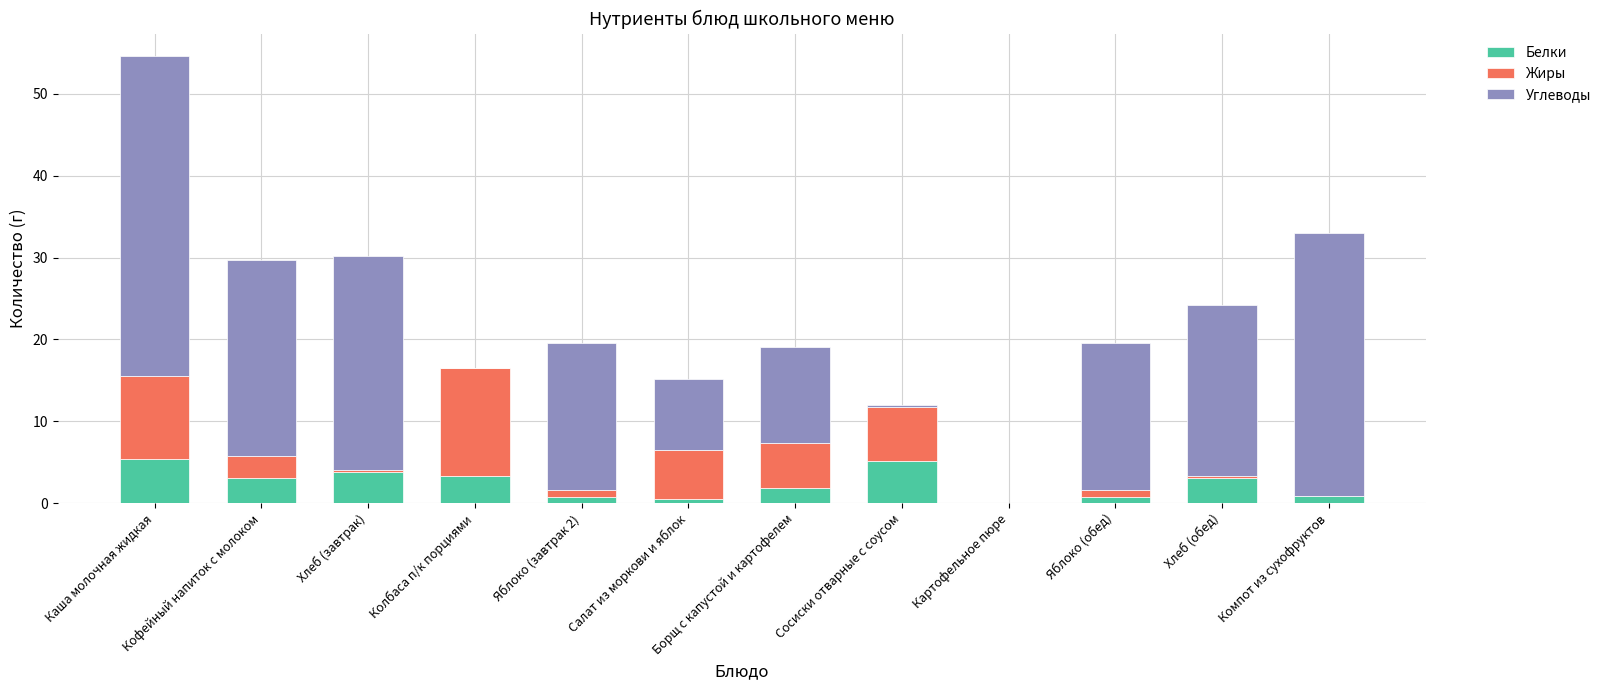

What is the total value across all series at Кофейный напиток с молоком?

29.7